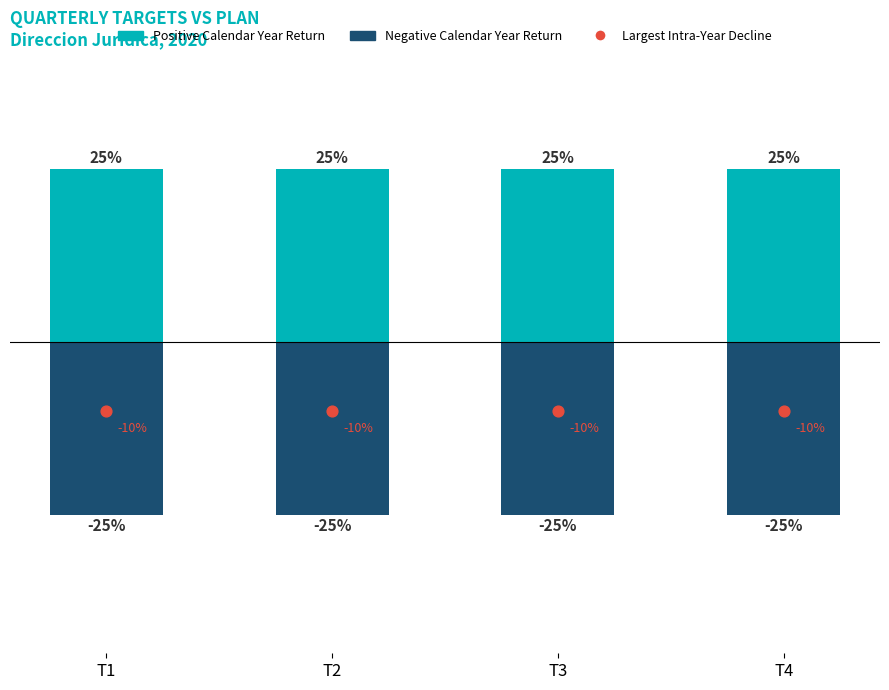

Which series contains the highest Y value?

Positive Calendar Year Return